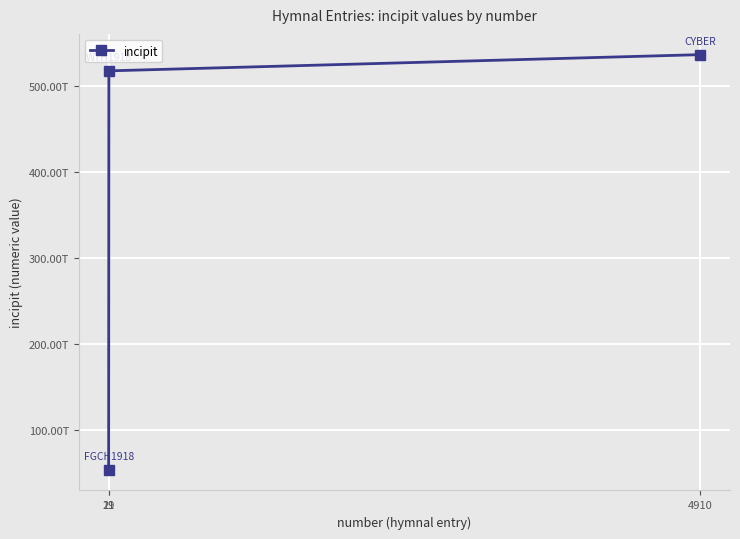

How many values are below 517655433214323?

1